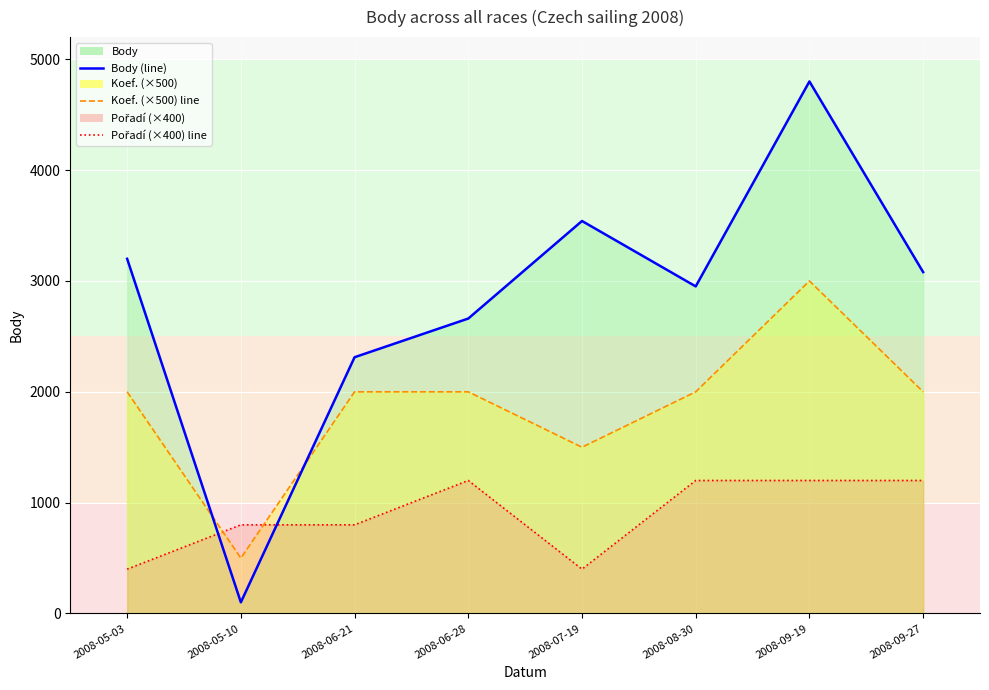

At which category is the sum across all series the highest?

2008-09-19